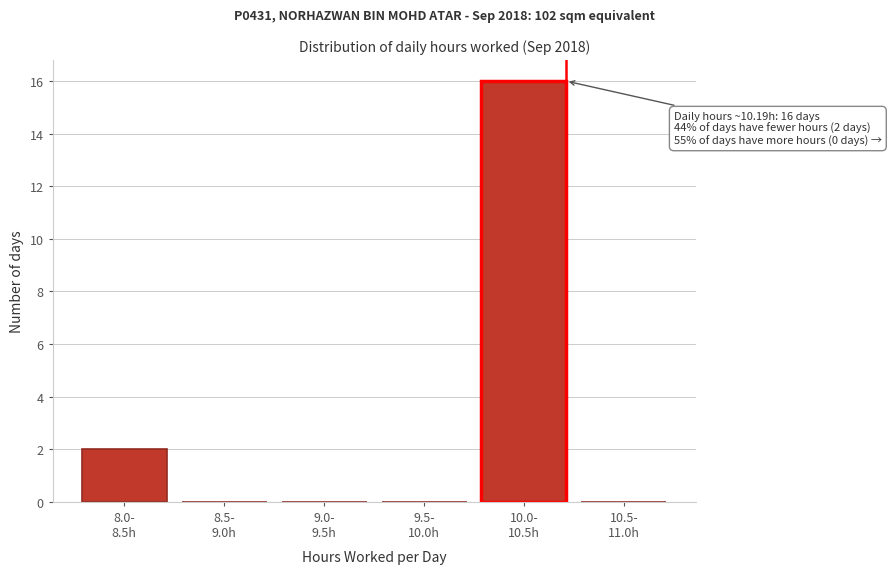

What is the greatest value displayed?

16